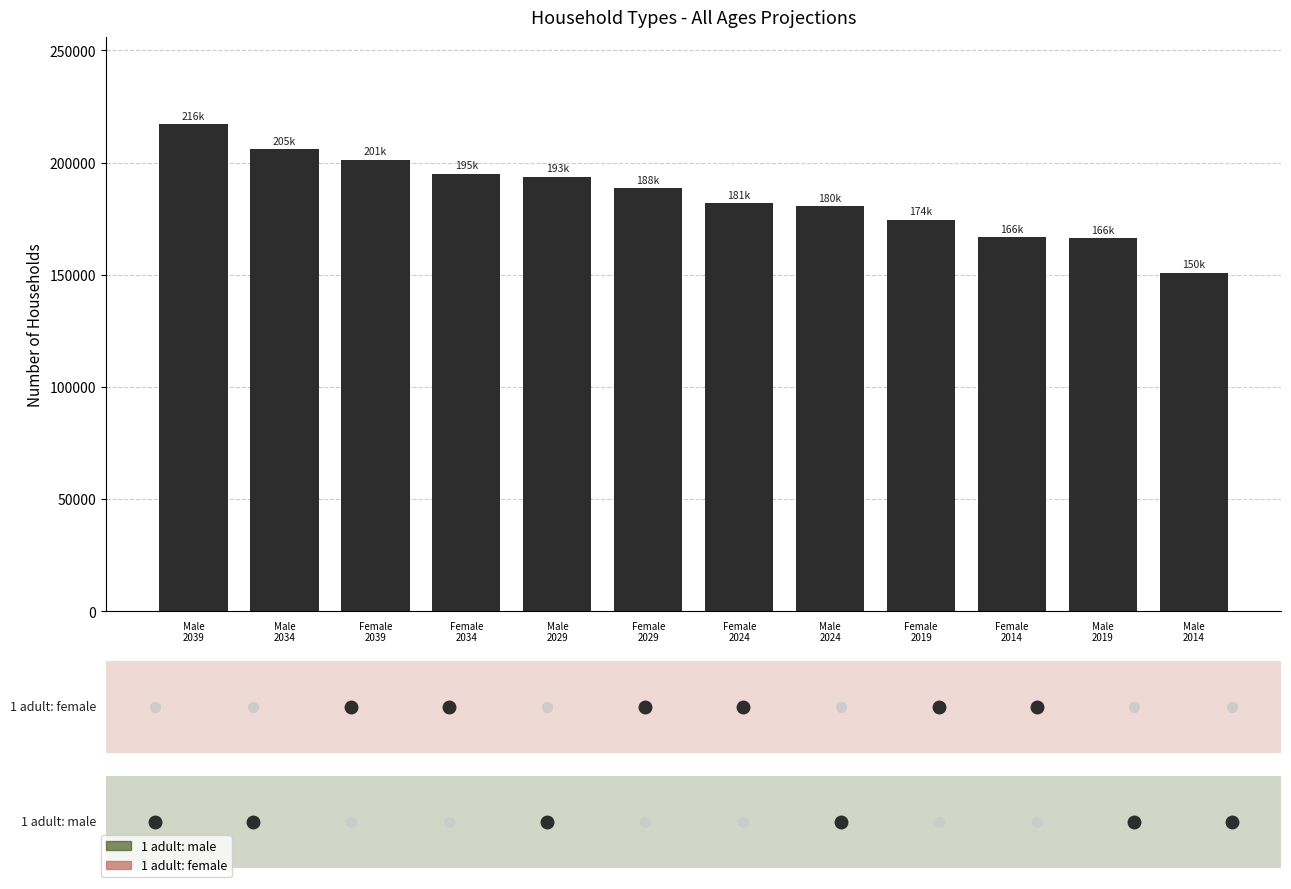

Count the number of categories in the chart.

12